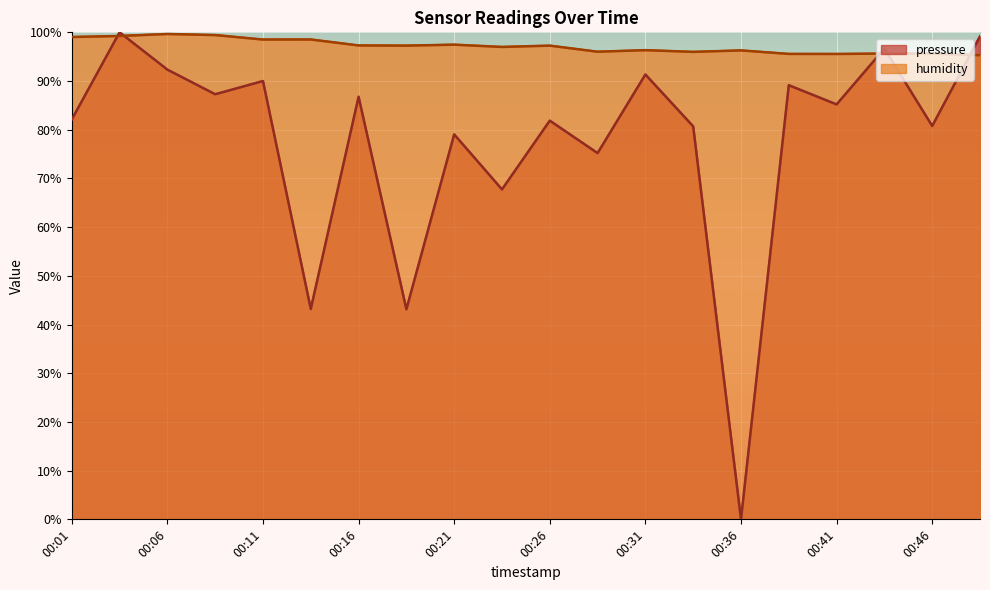

Which category has the highest value in the humidity series?

00:06